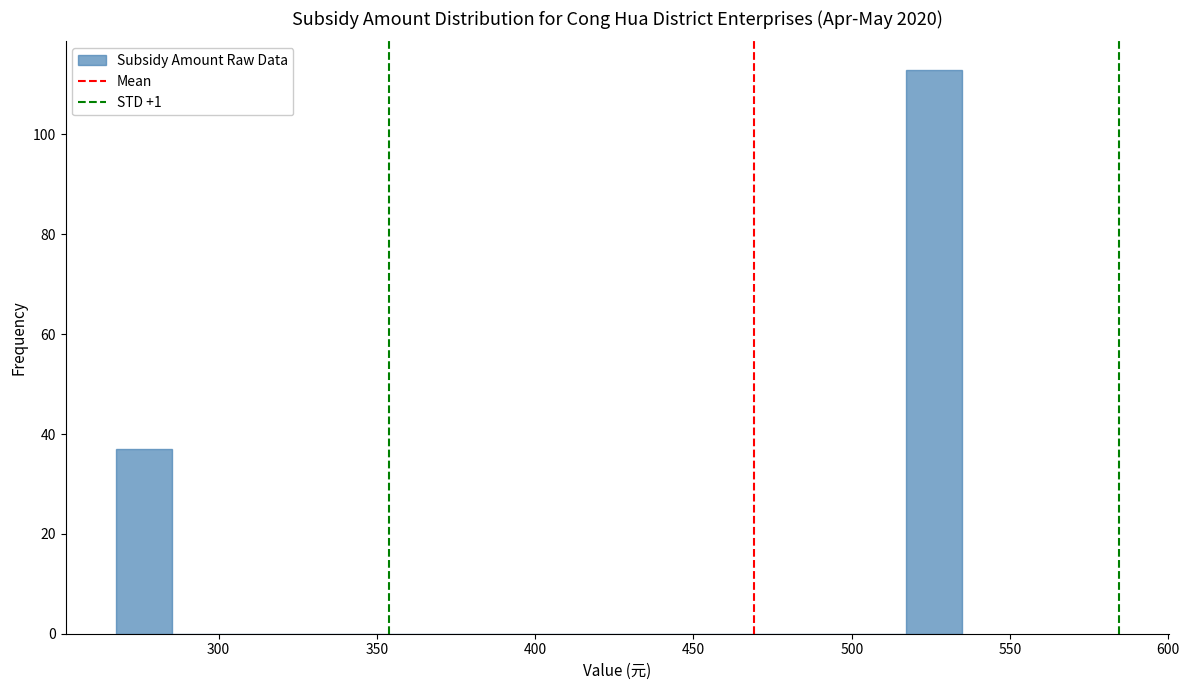

Around what value on the x-axis is the tallest bar? Give the approximate position of its centre, as read against the axis.

525